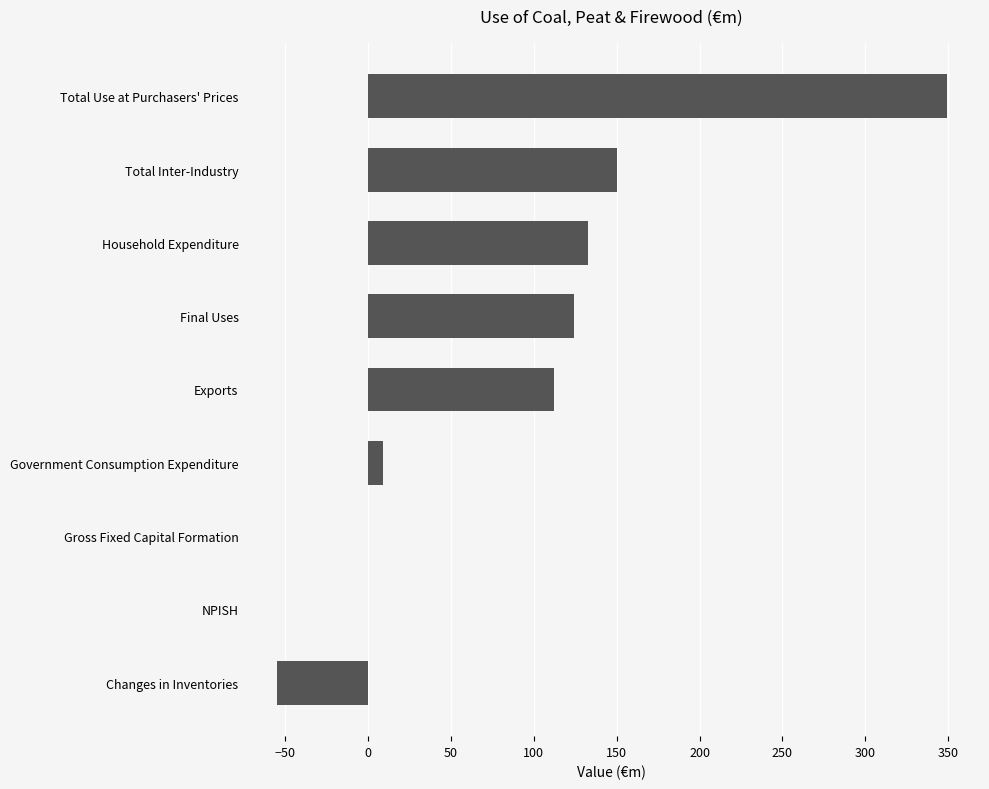

What is the change in value from Government Consumption Expenditure to Total Inter-Industry?

+141